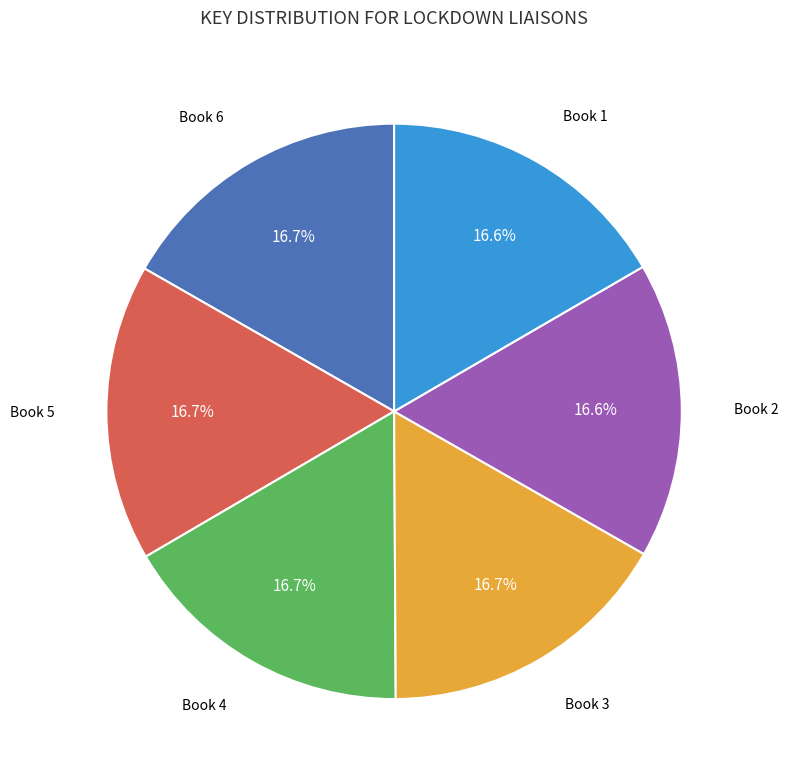

What portion of the pie excludes Book 6?

83.3%